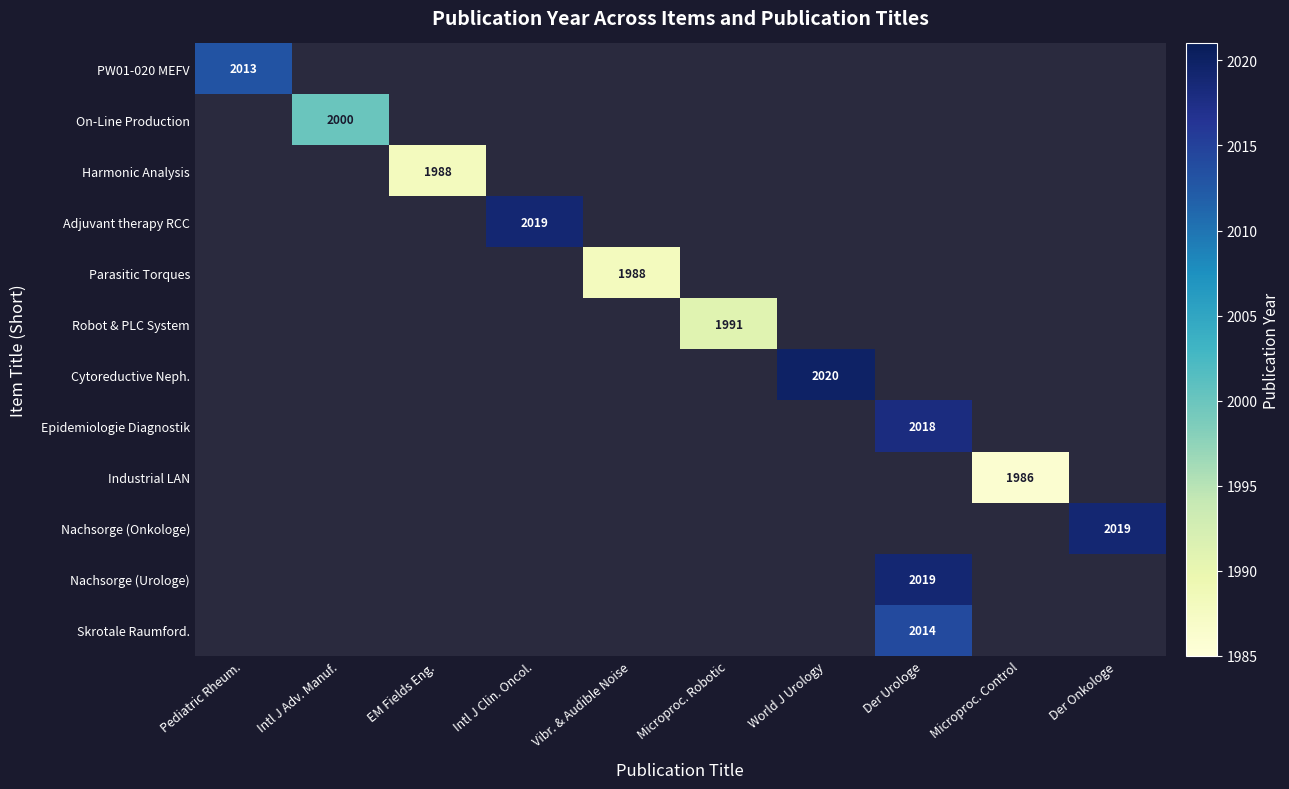

At how many categories does at least one series exceed 1721?

10